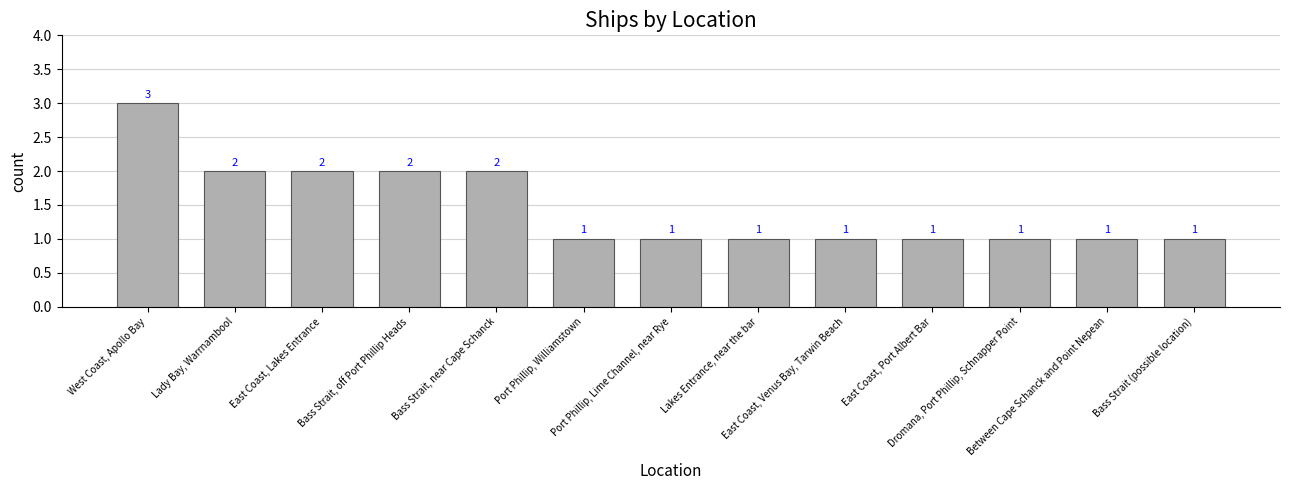

What is the difference between the values at East Coast, Venus Bay, Tarwin Beach and Lady Bay, Warrnambool?

1